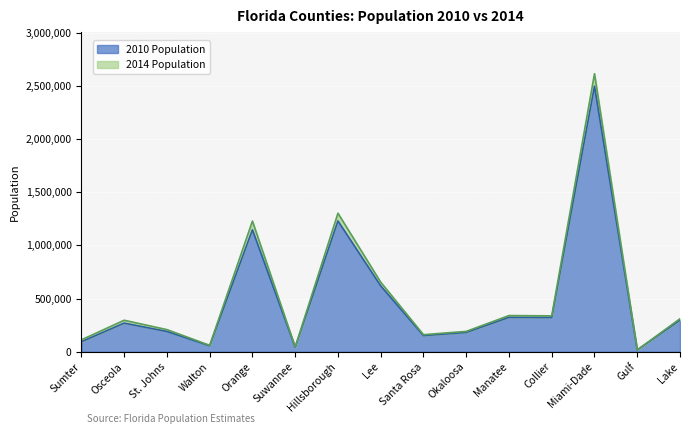

Is it true that 2014 Population equals 70822 at Okaloosa?

False